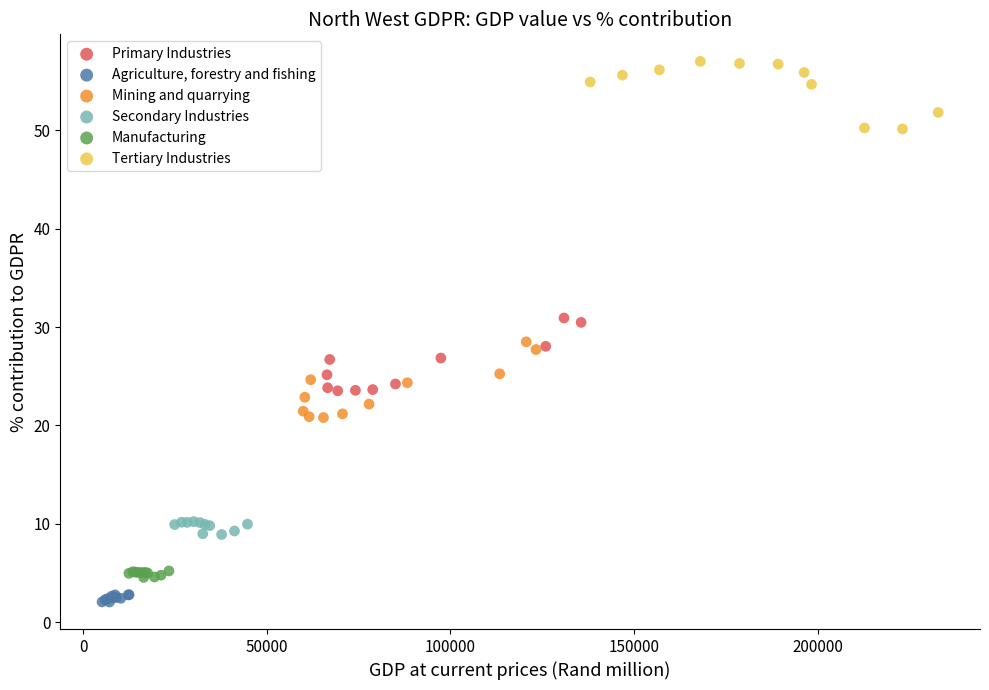

Which series reaches the maximum Y coordinate?

Tertiary Industries